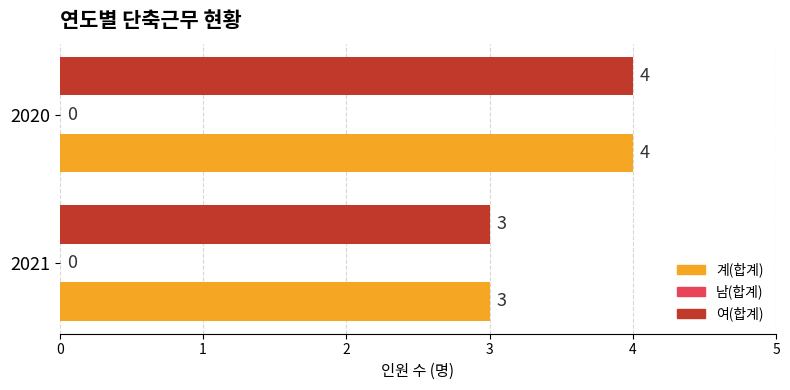

What is the sum of the 계(합계) values at 2020 and 2021?

7